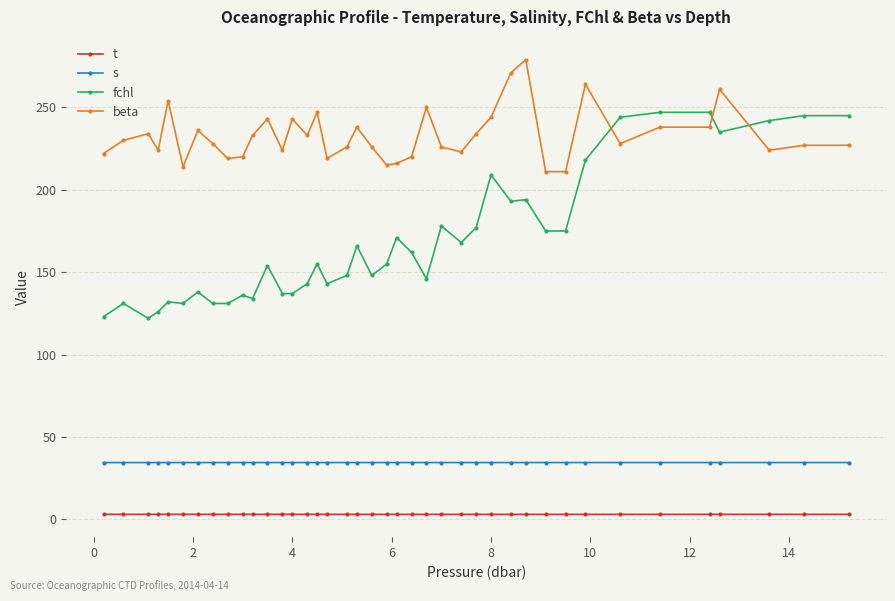

How many data points does each series have?

40